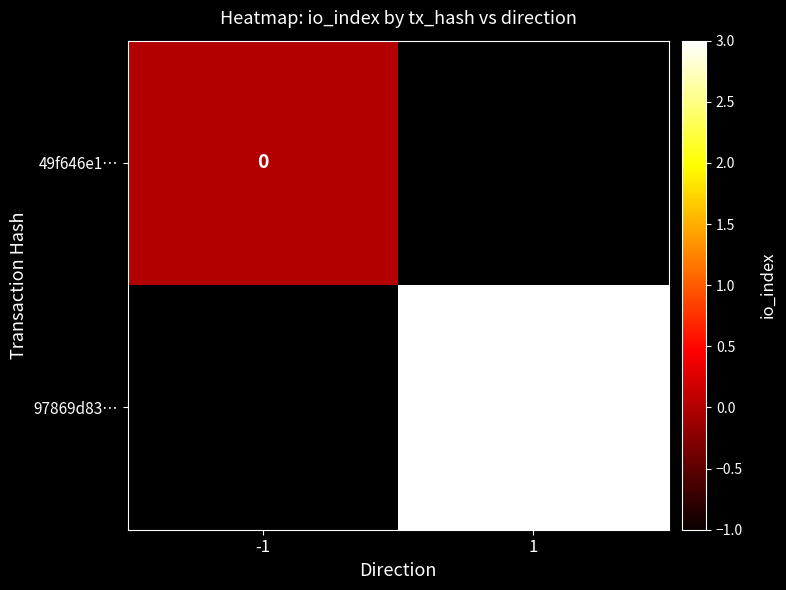

How many series are shown in this chart?

2